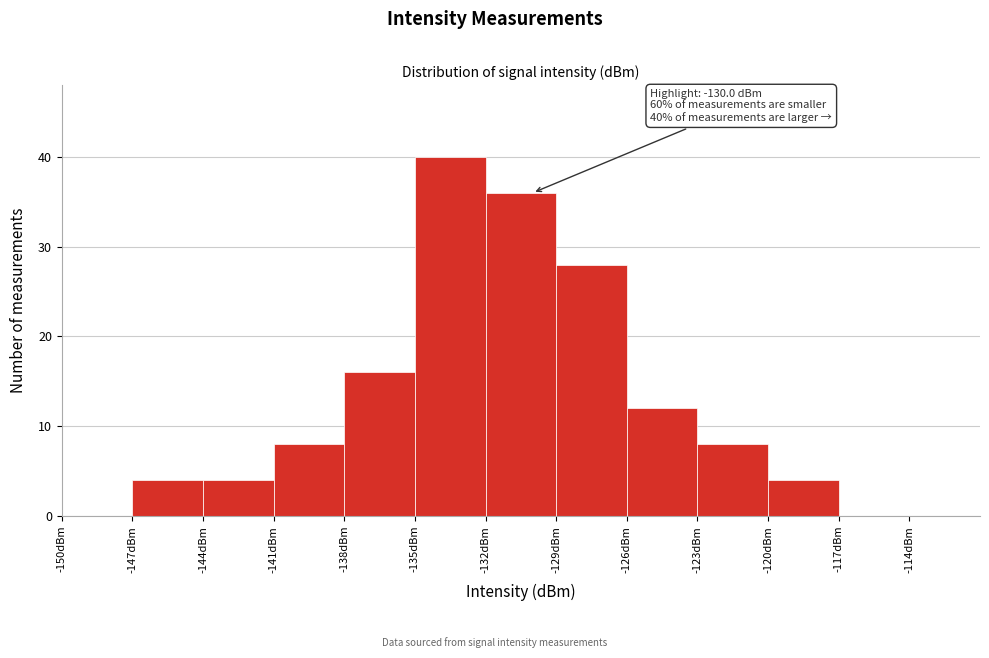

Over which range of the x-axis is the bar tallest?

-135 to -132